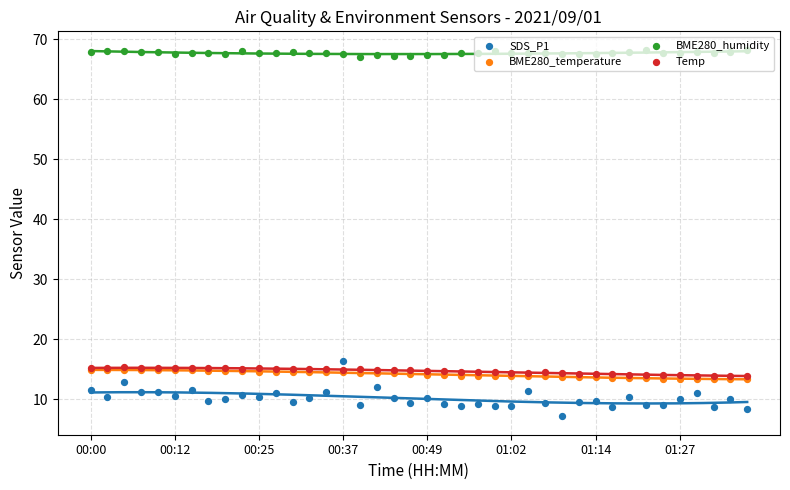

What are all the series names shown in the legend?

SDS_P1, BME280_temperature, BME280_humidity, Temp